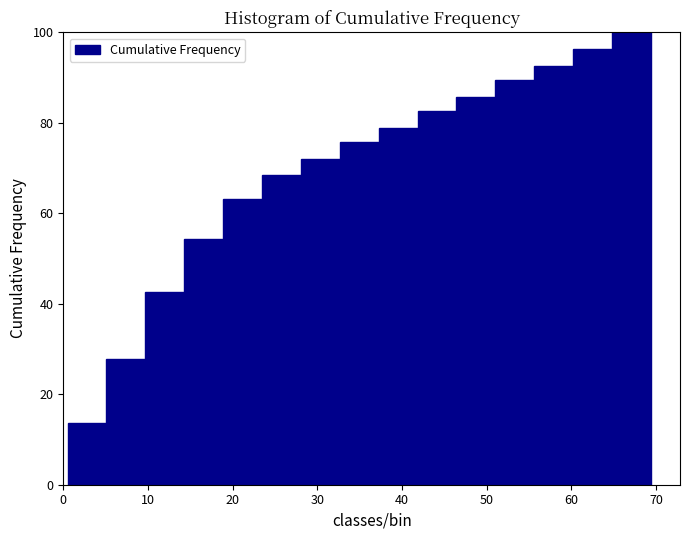

Reading left to right, transcribe this chart: for each bar, give the range it covers on the x-axis and its height. Neither the bar edges nor the heights are printed on the chart, so give them approximately, as read against the axes.

1 to 5: 14
5 to 10: 28
10 to 14: 42
14 to 19: 54
19 to 23: 64
23 to 28: 68
28 to 33: 72
33 to 37: 76
37 to 42: 78
42 to 46: 82
46 to 51: 86
51 to 56: 90
56 to 60: 92
60 to 65: 96
65 to 69: 100